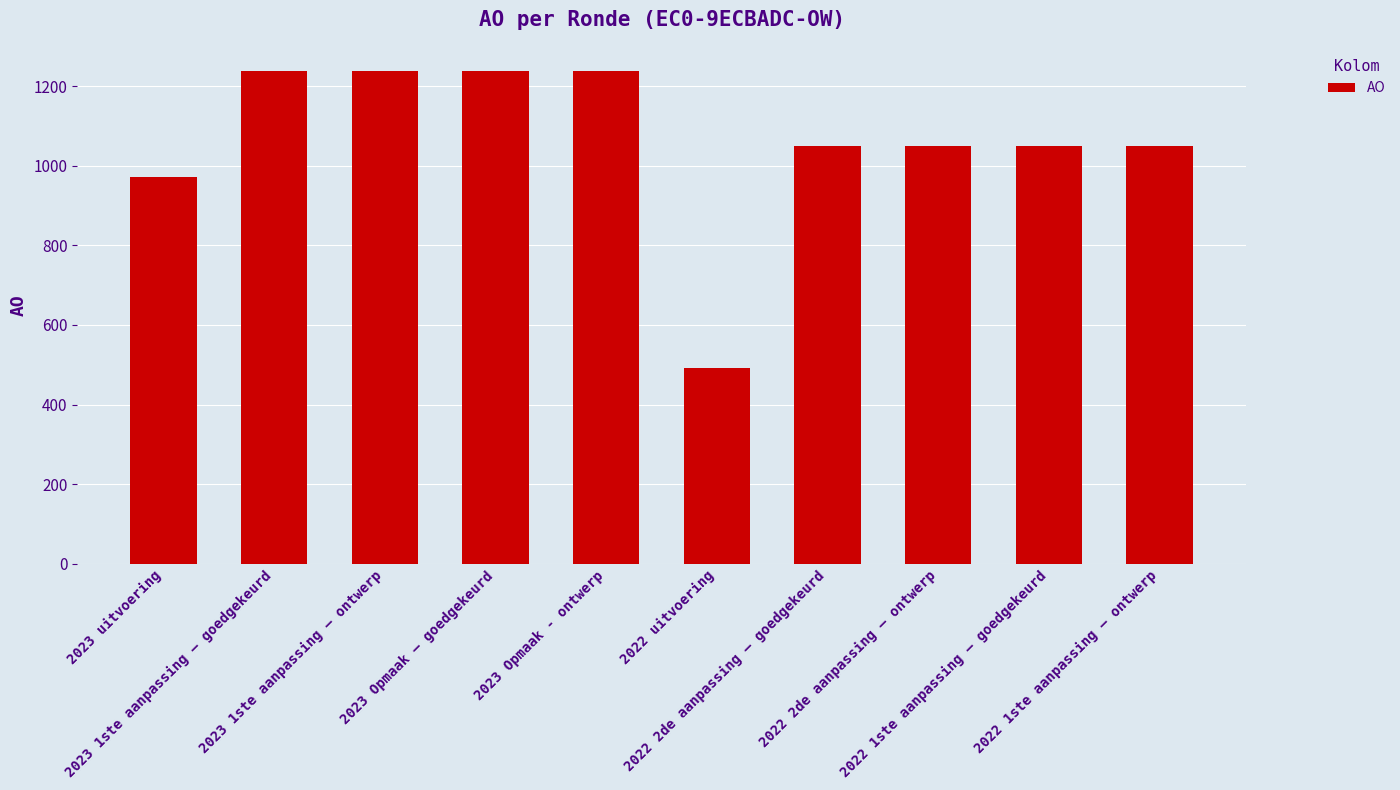

Which has a higher value, 2022 2de aanpassing – goedgekeurd or 2023 Opmaak - ontwerp?

2023 Opmaak - ontwerp